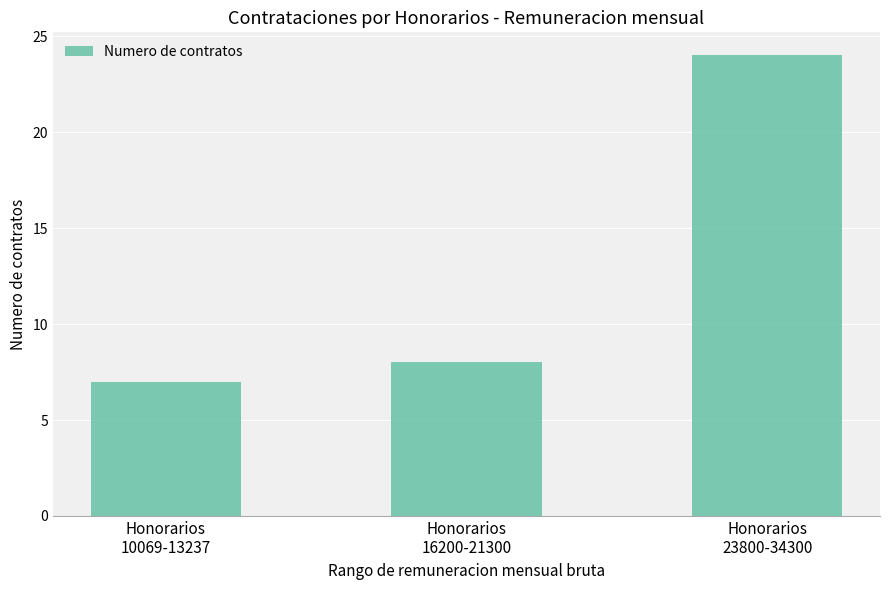

How many series are shown in this chart?

1